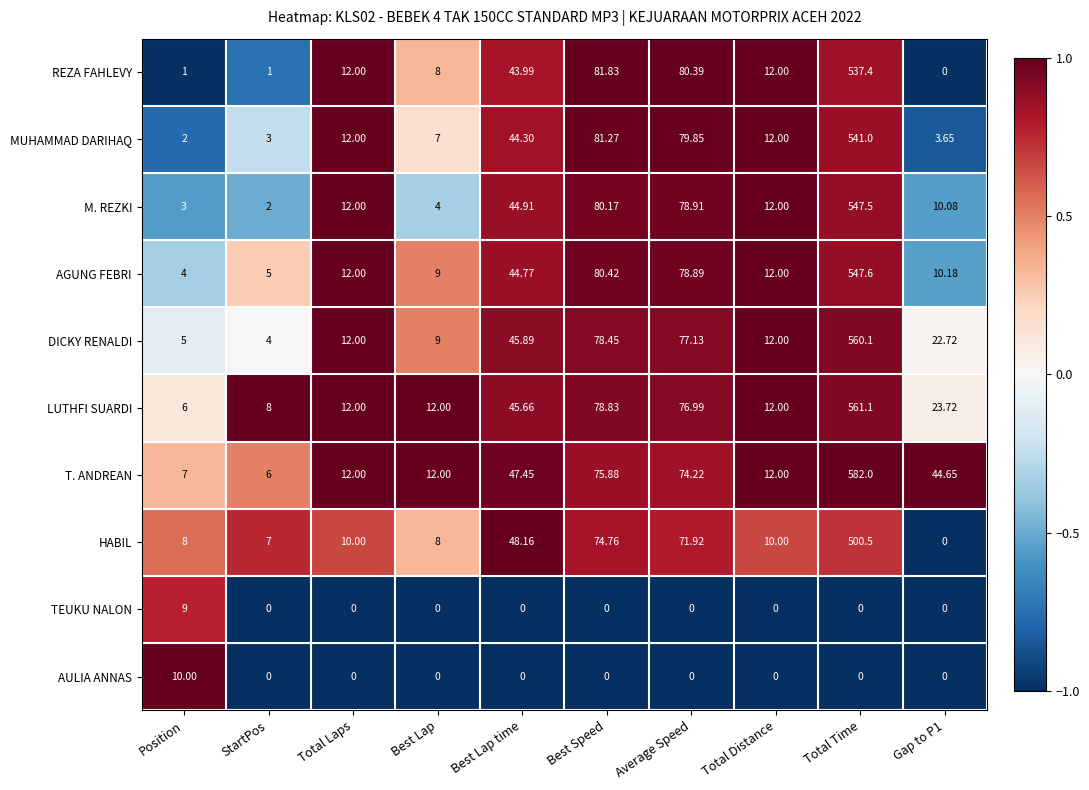

At which category is the sum across all series the highest?

Total Time